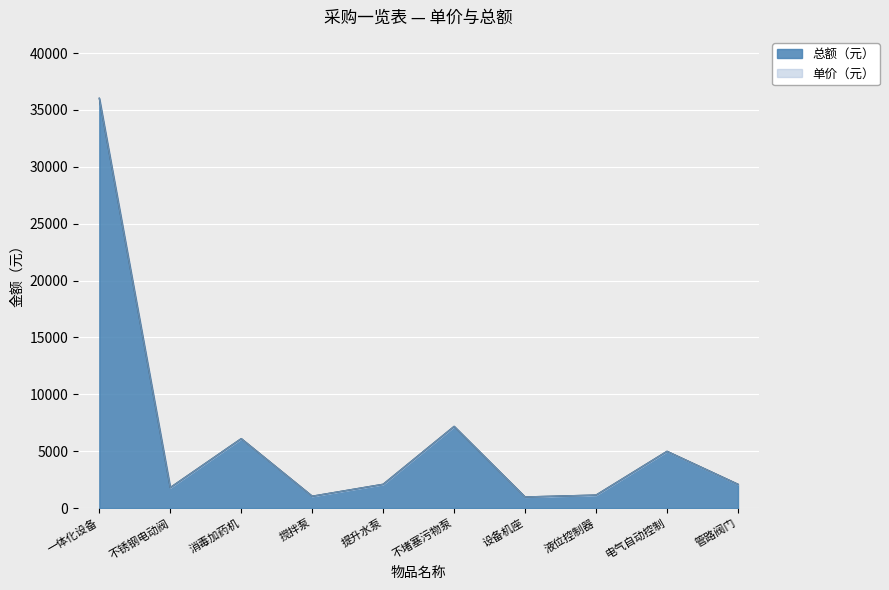

What is the average value of the 单价（元） series?

6343